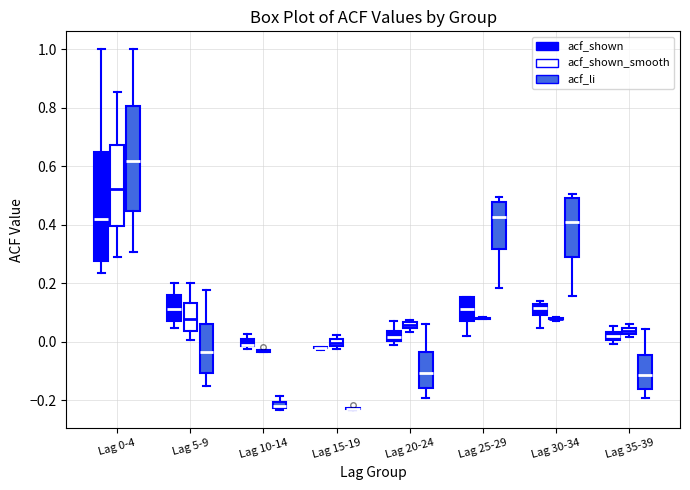

Where is the lower edge of the box for Lag 15-19 (acf_shown_smooth) on the y-axis? The values are not printed on the chart, so give them approximately, as read against the axis.

-0.02